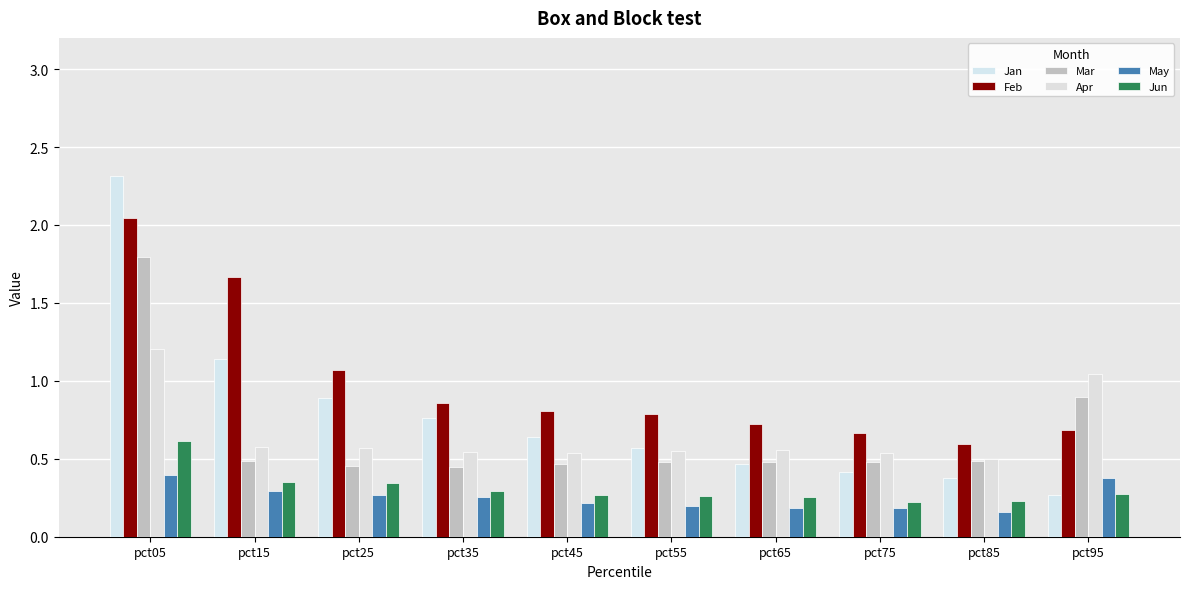

The value of Jun at pct75 is 0.2. True or false?

True